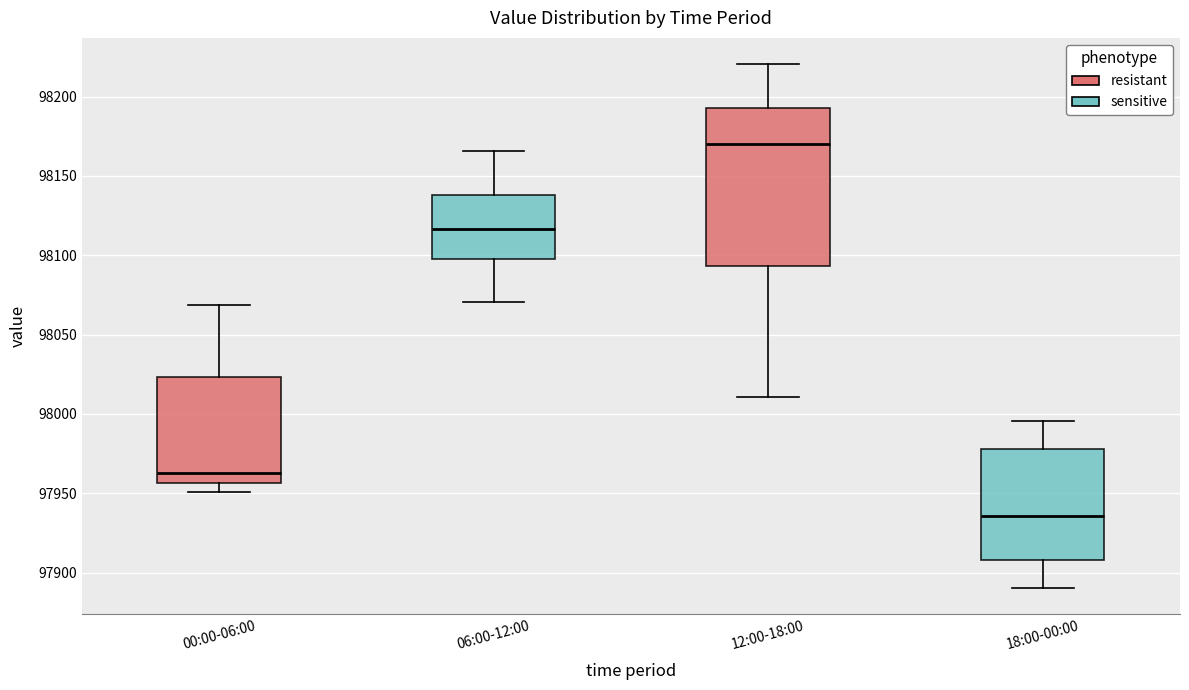

Reading left to right, read every box against the y-axis: the position of its median line, the range the box covers, and the ends of its whiskers. The values are not printed on the chart, so give them approximately, as read against the axis.

00:00-06:00: median 97965, box 97955 to 98025, whiskers 97950 to 98070
06:00-12:00: median 98115, box 98100 to 98140, whiskers 98070 to 98165
12:00-18:00: median 98170, box 98095 to 98195, whiskers 98010 to 98220
18:00-00:00: median 97935, box 97910 to 97980, whiskers 97890 to 97995